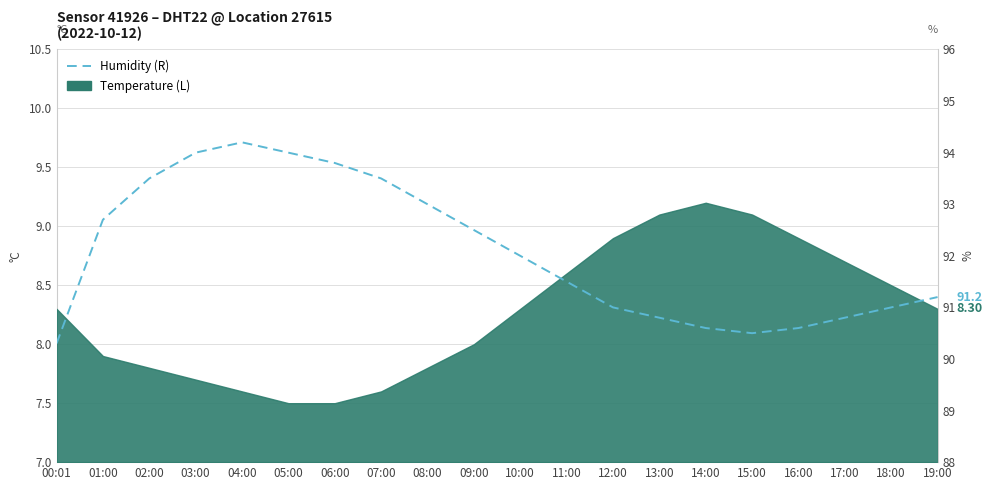

Between 10:00 and 18:00, which is larger?

10:00